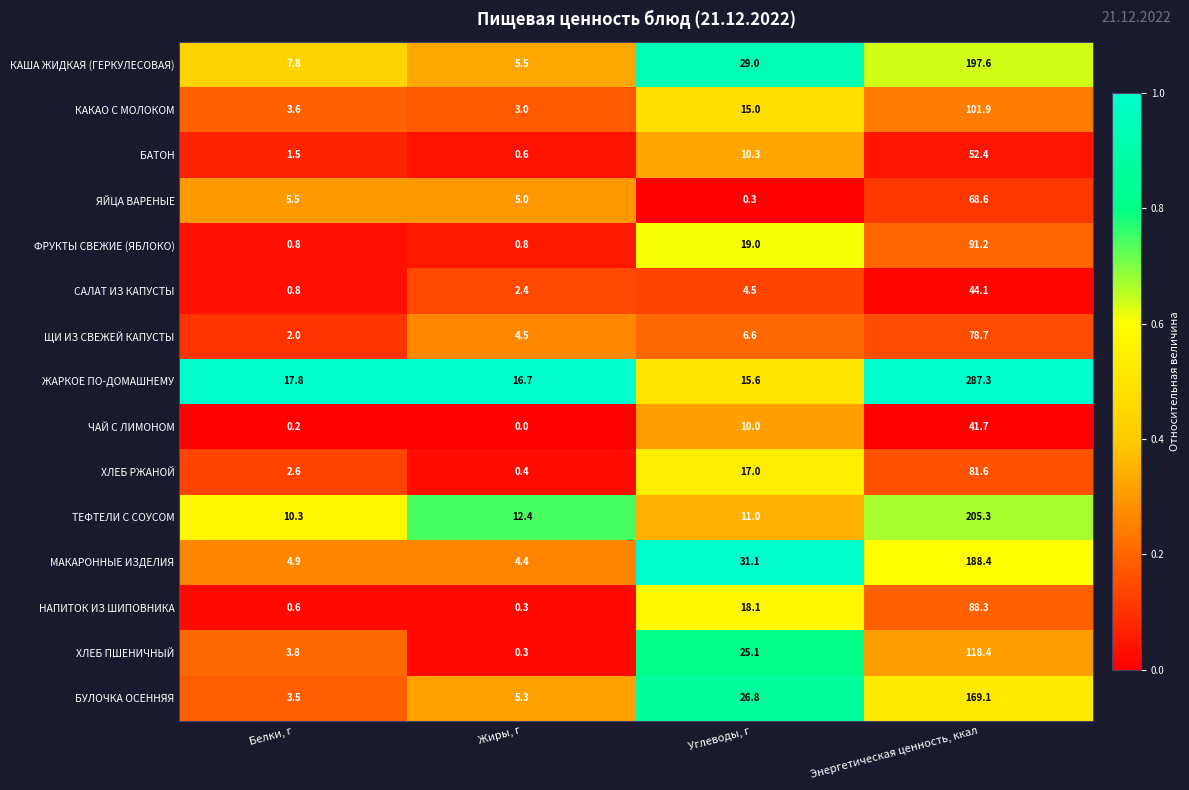

Which series changed the most between Углеводы, г and Энергетическая ценность, ккал?

ЖАРКОЕ ПО-ДОМАШНЕМУ